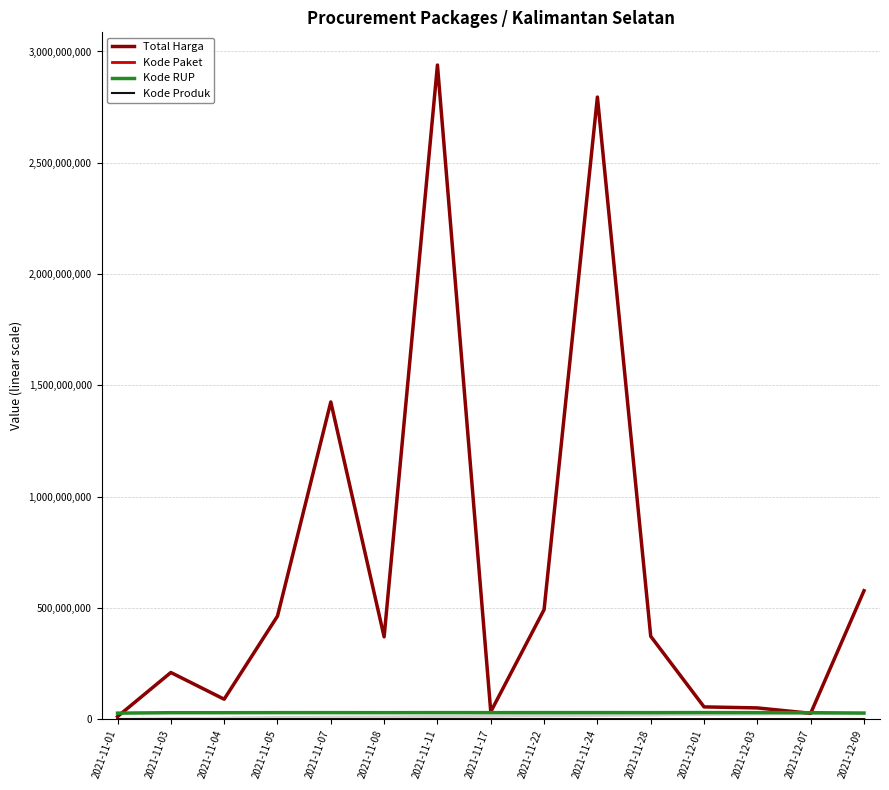

Between 2021-11-04 and 2021-11-28, which is larger?

2021-11-28